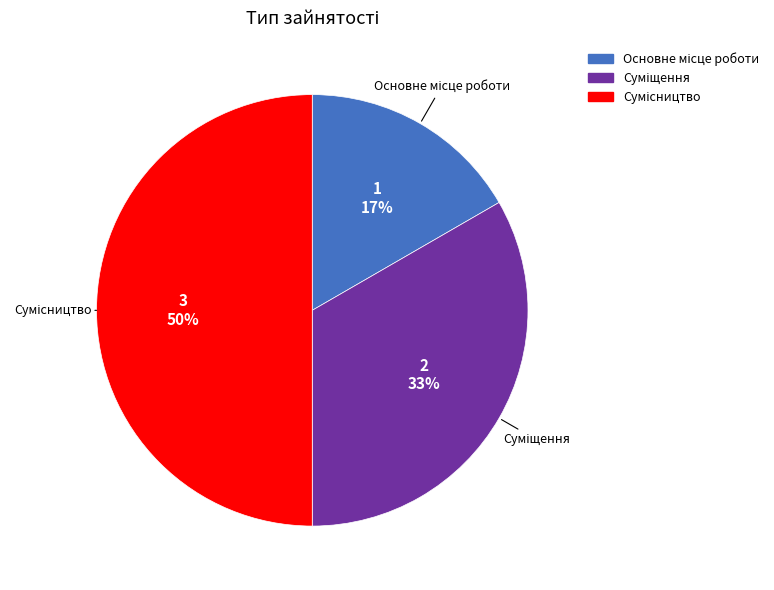

To the nearest percent, what is the difference between the largest and smallest slice percentages?

33%